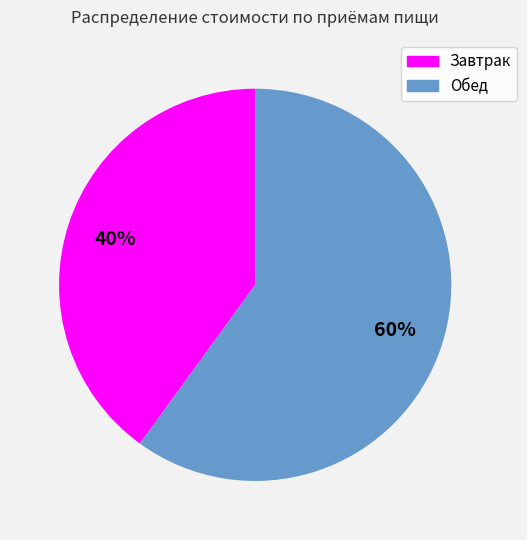

Is the sum of Обед and Завтрак greater than half?

Yes